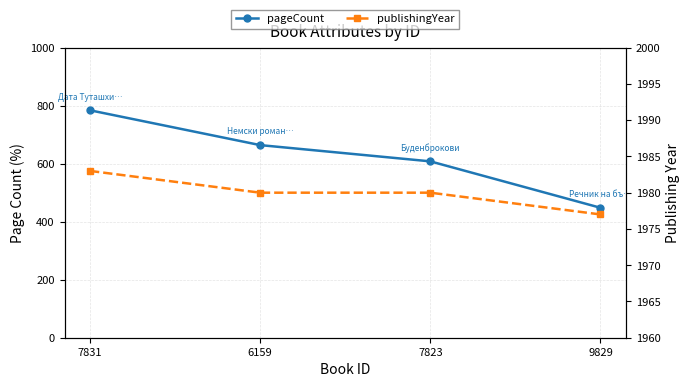

At which category is the sum across all series the highest?

7831